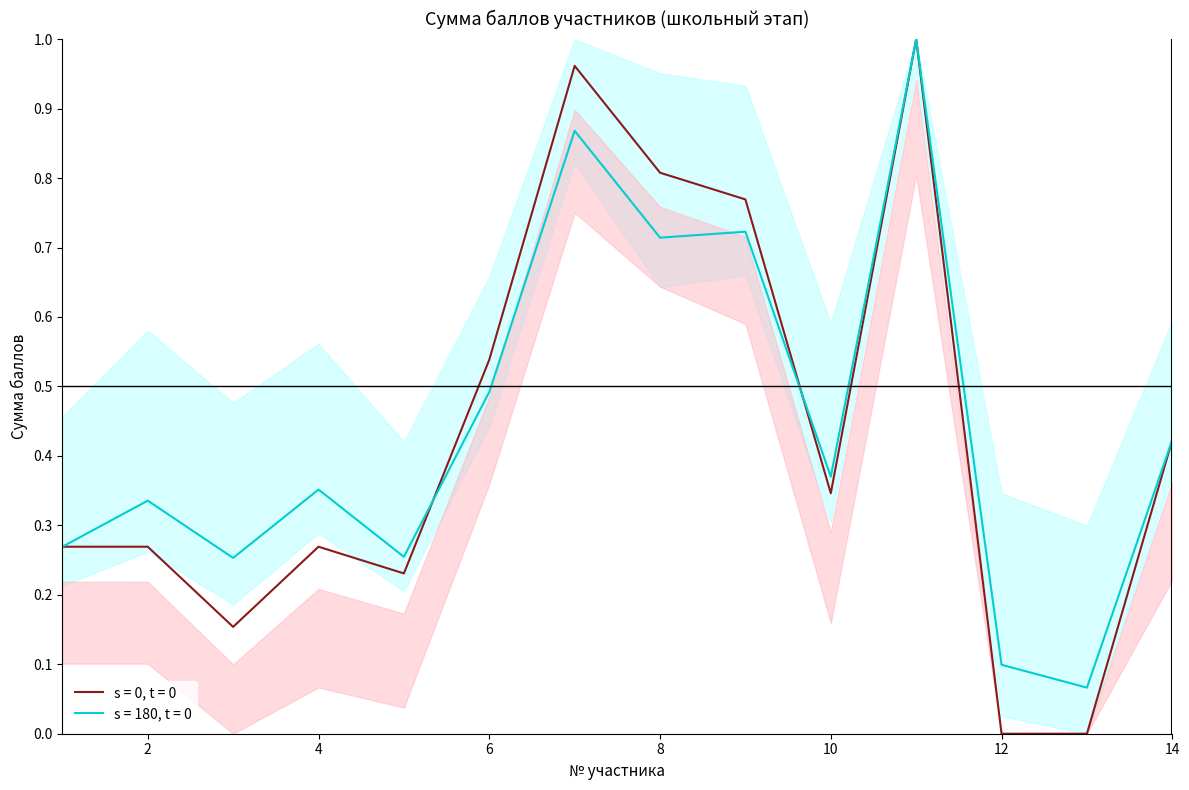

What is the sum of all values?

6.0